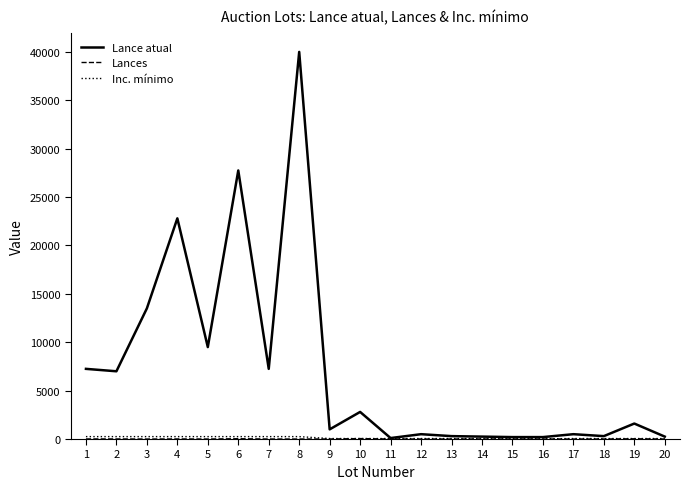

Which series has the largest range (max minus min)?

Lance atual